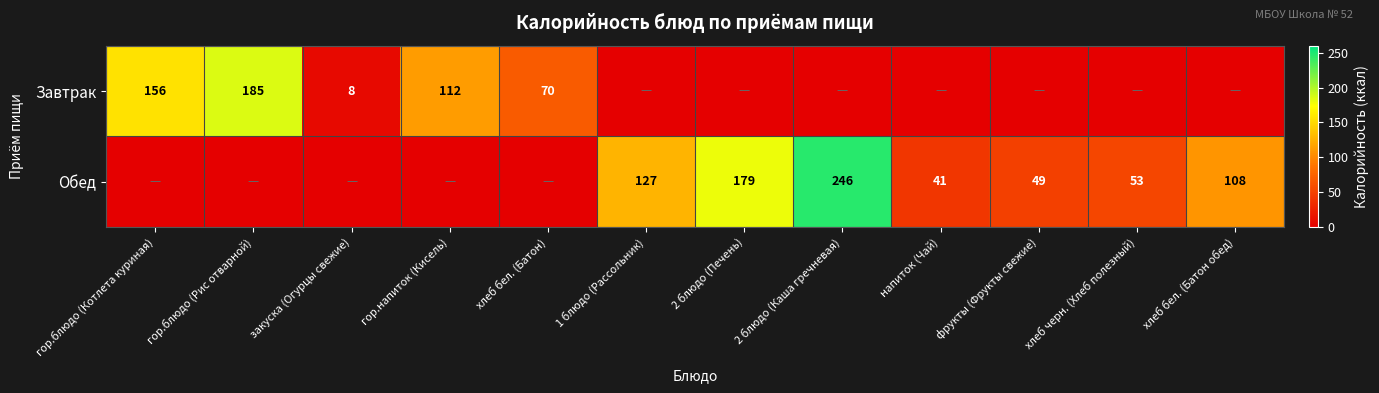

At how many categories does at least one series exceed 74?

7